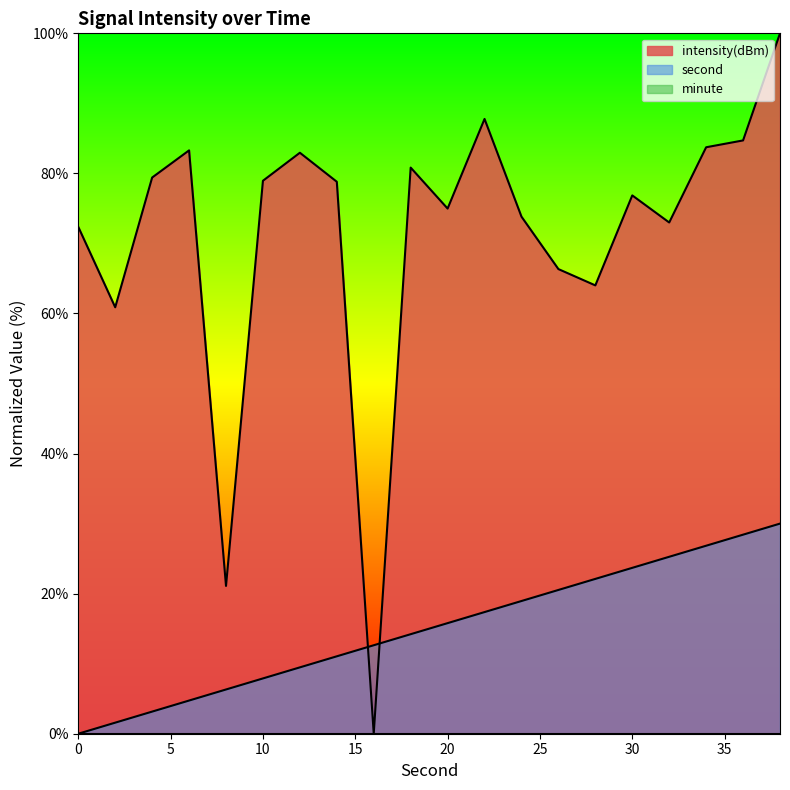

What is the highest value of the second series?

30.0